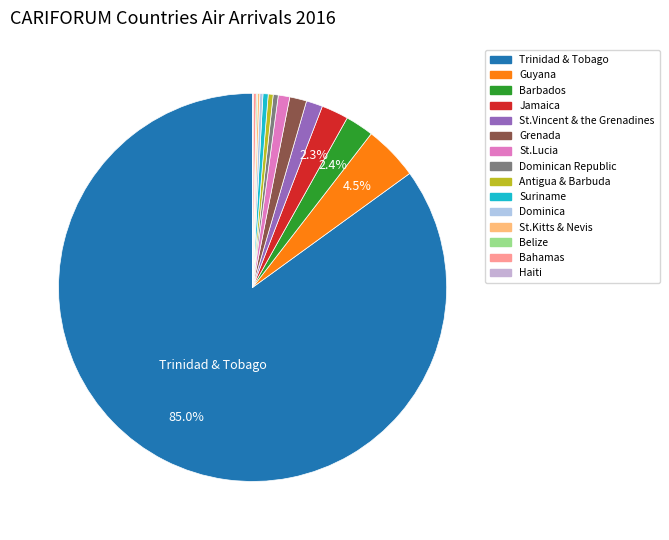

How many segments does this pie chart have?

15